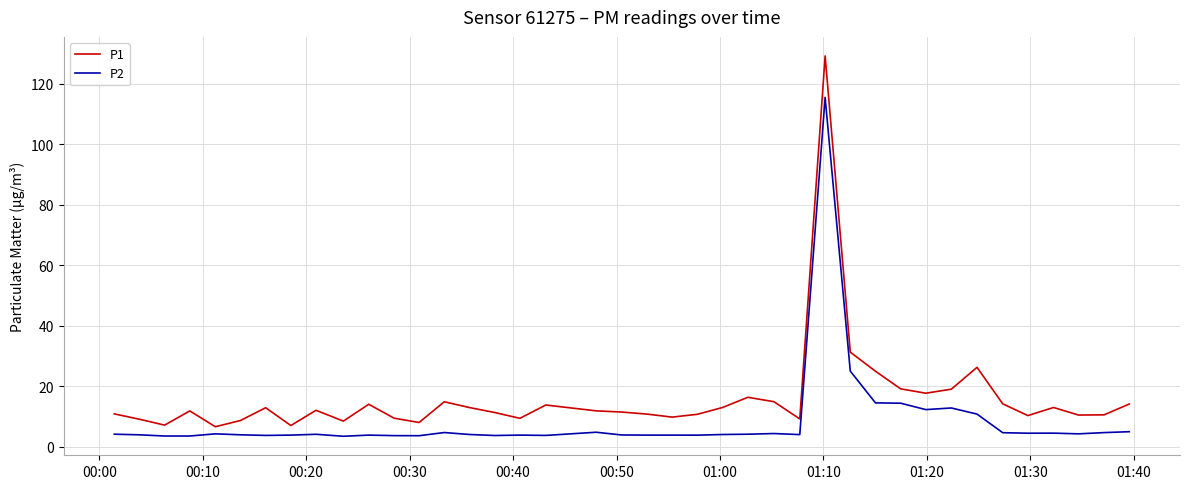

List the series in order of their overall mean, lowest first.

P2, P1